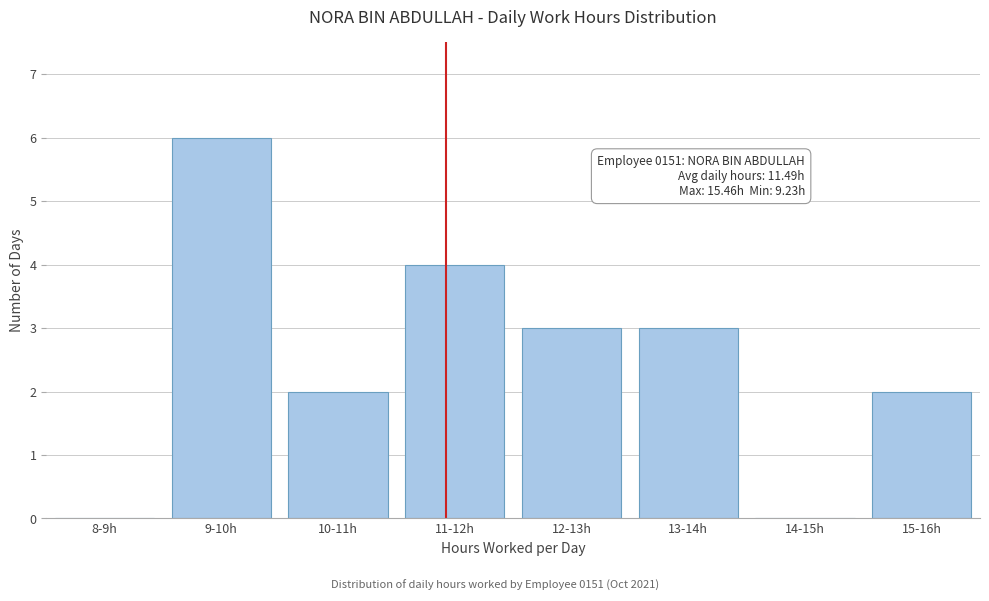

Reading left to right, transcribe all the data shown in this chart.

8-9h=0	9-10h=6	10-11h=2	11-12h=4	12-13h=3	13-14h=3	14-15h=0	15-16h=2